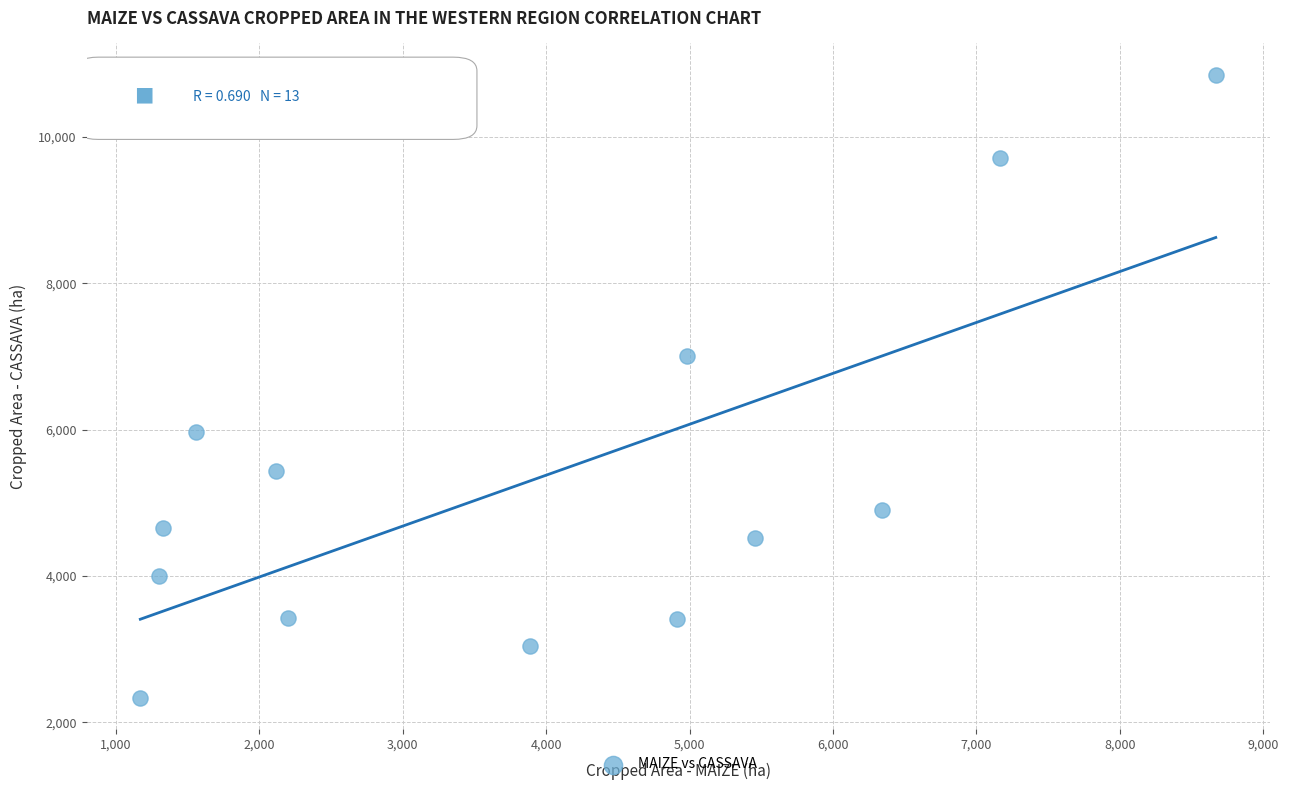

What Y value in the scatter plot is closest to 6592?

7011